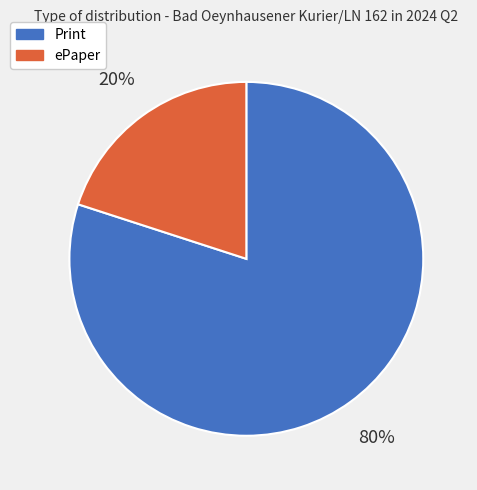

True or false: Print accounts for 80% of the total.

True